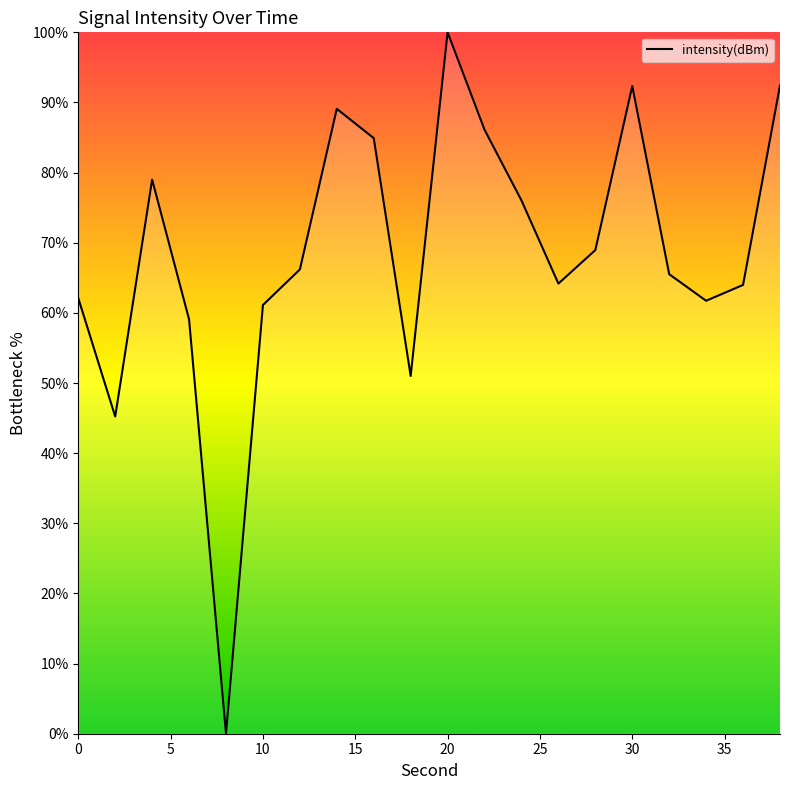

What is the greatest value displayed?

100.0